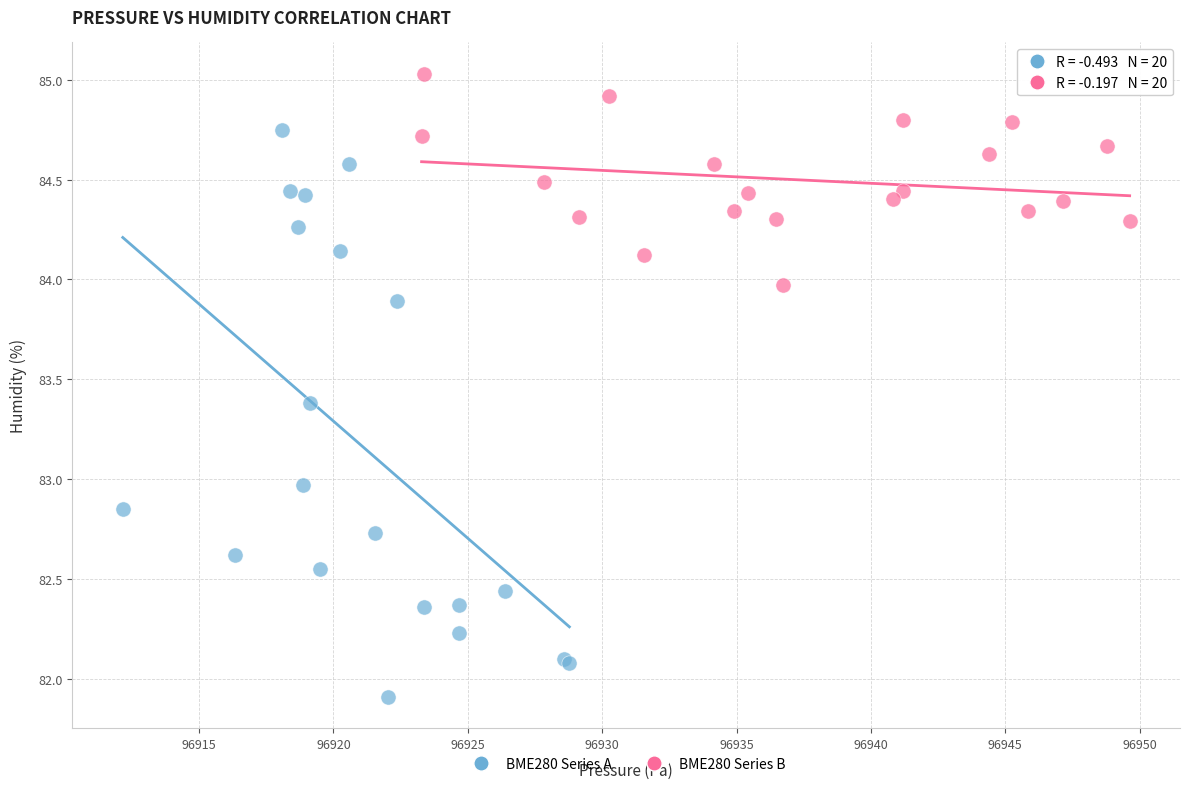

Which series contains the lowest Y value?

BME280 Series A